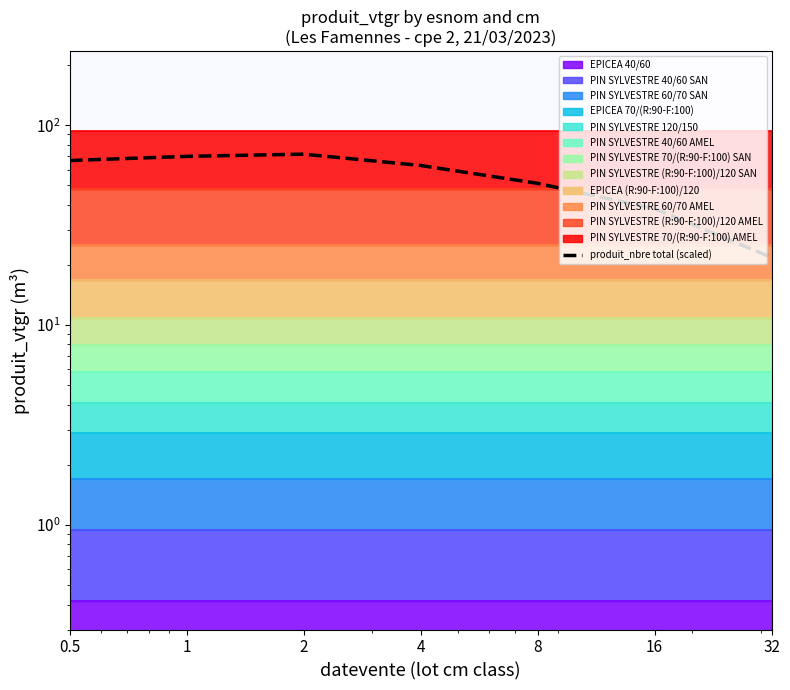

What is the greatest value displayed?

71.6